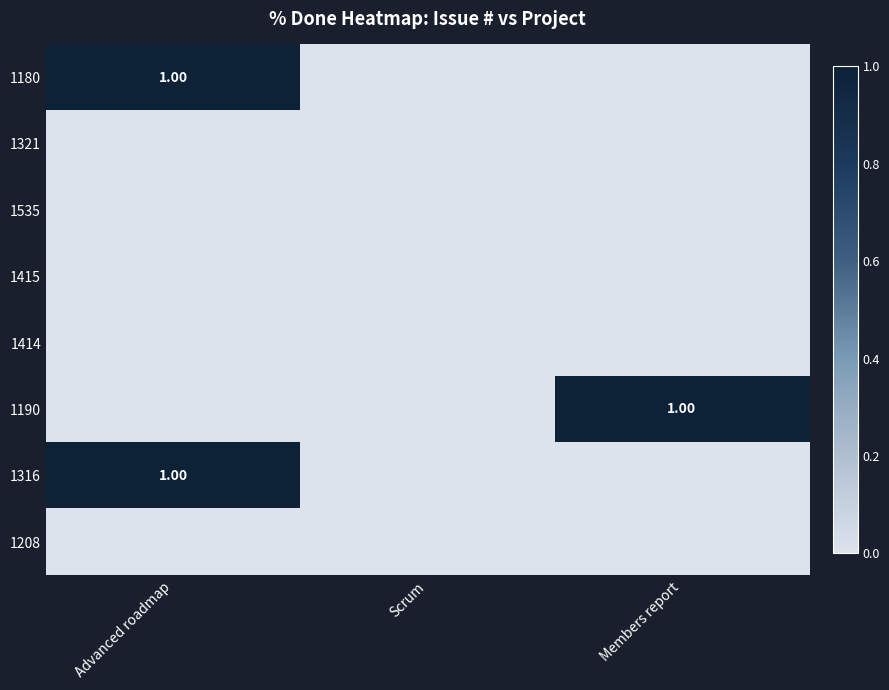

At how many categories does at least one series exceed 0?

2